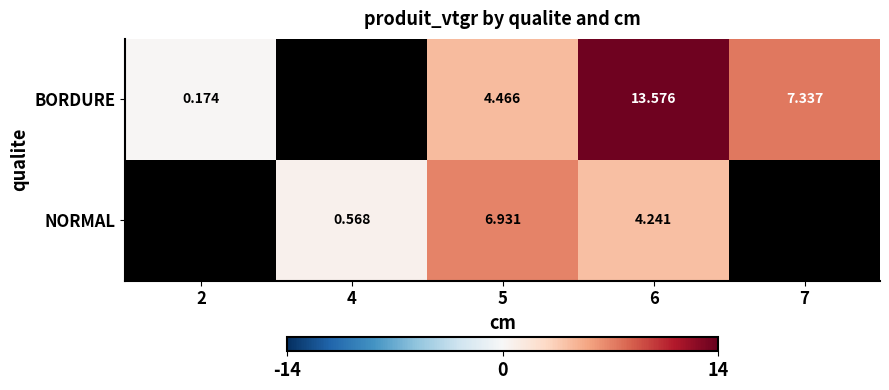

At how many categories does at least one series exceed 6?

3